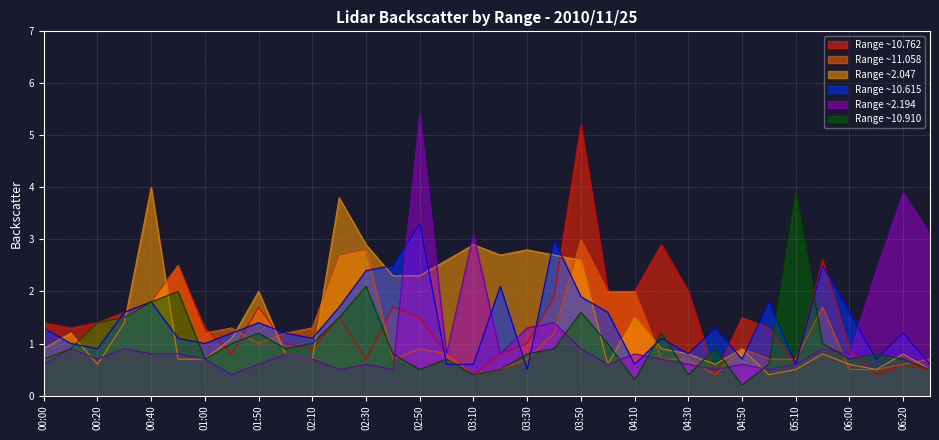

Between 05:10 and 03:30, which is larger?

03:30